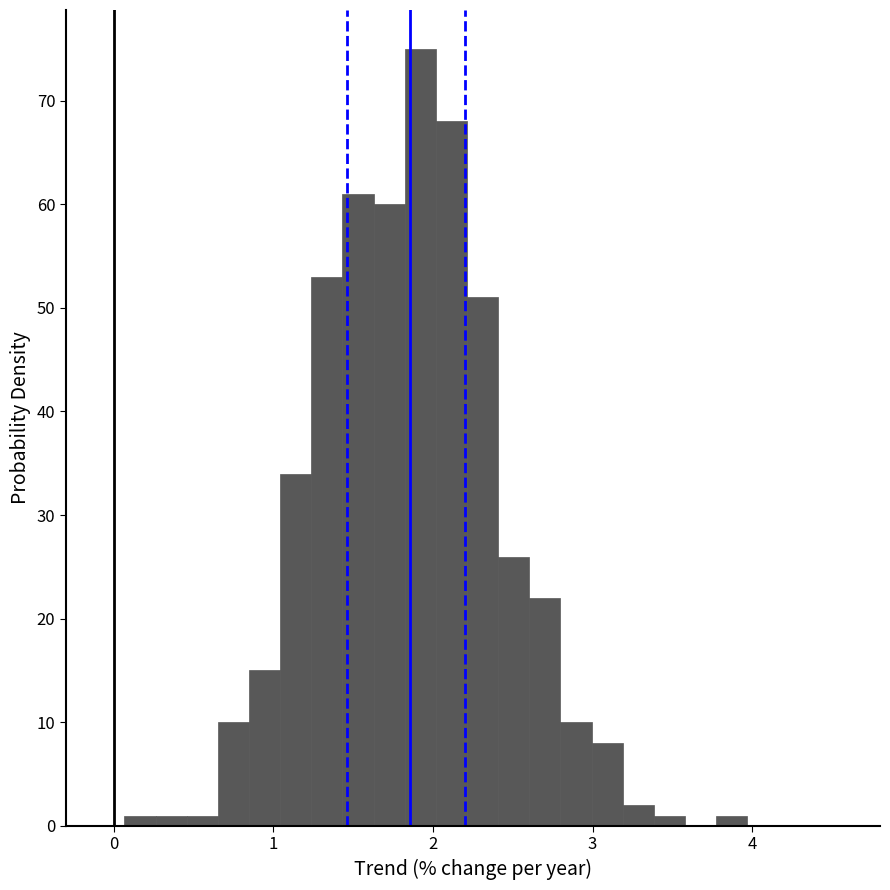

Around what value on the x-axis is the tallest bar? Give the approximate position of its centre, as read against the axis.

1.9